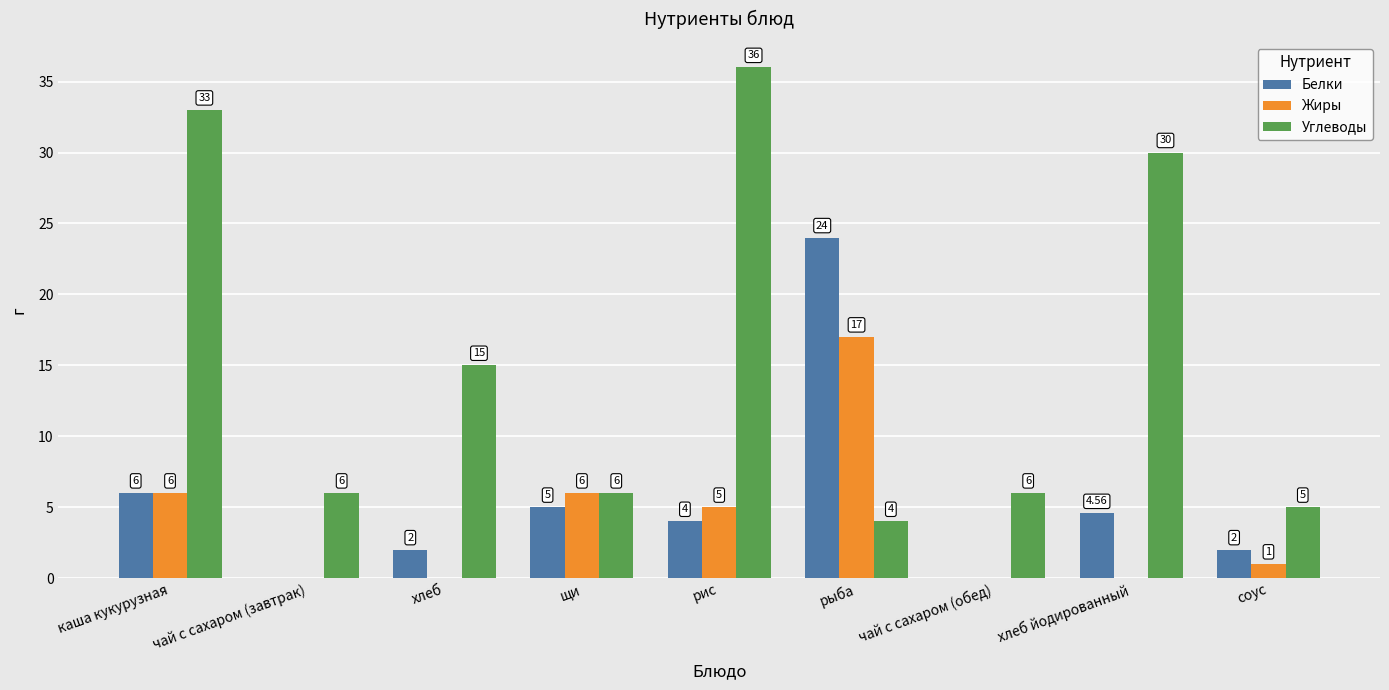

What is the highest value of the Углеводы series?

36.0